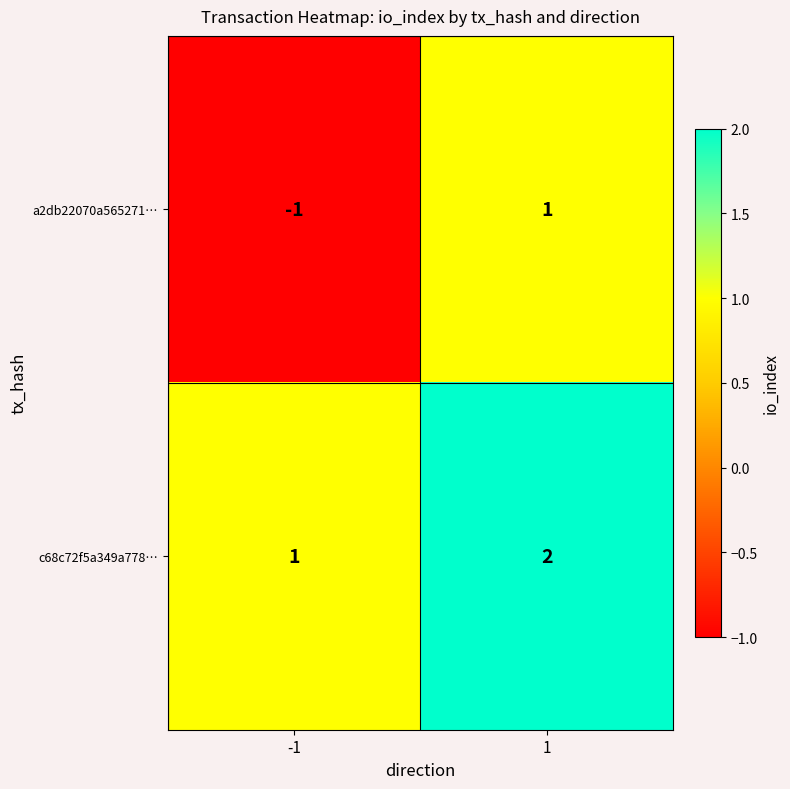

Reading left to right, what are all the values shown in this chart?

a2db22070a565271…: -1	1
c68c72f5a349a778…: 1	2